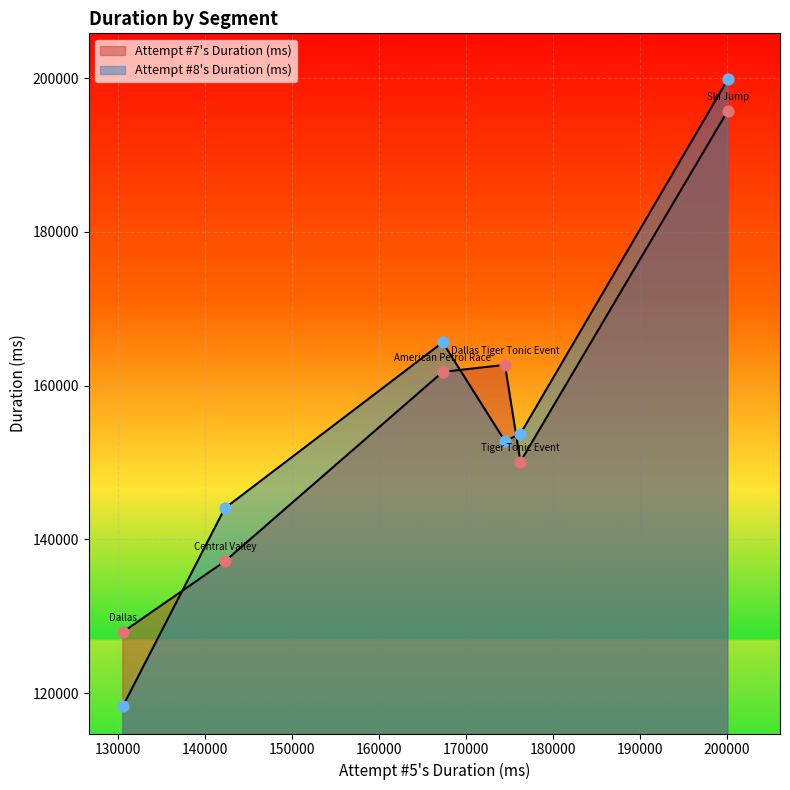

Which series has the largest total across all categories?

Attempt #5's Duration (ms)